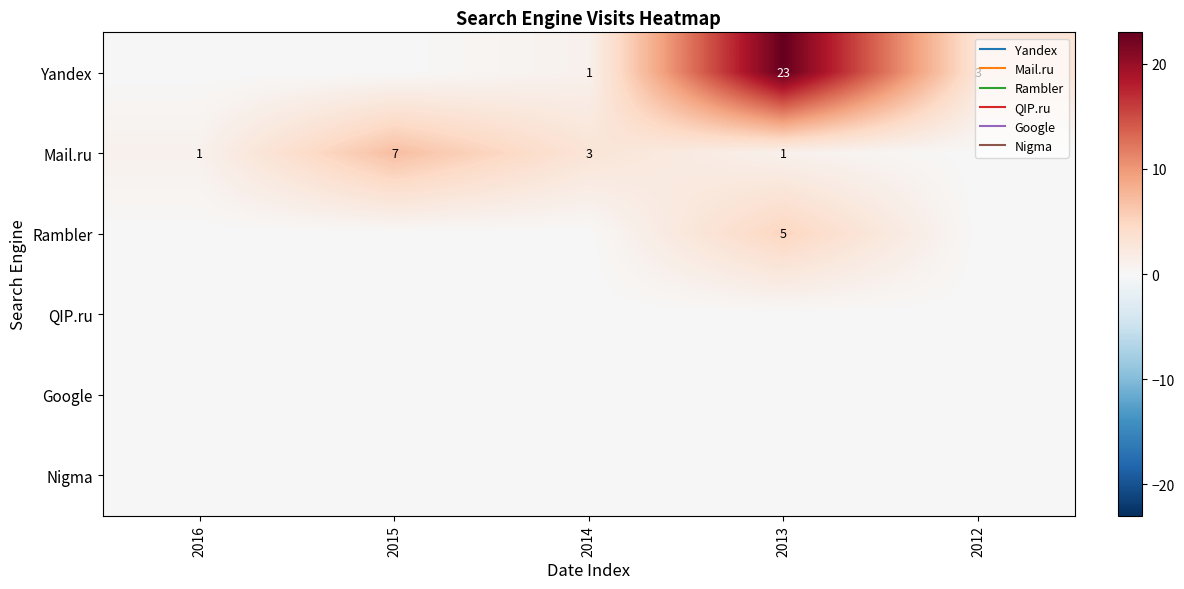

Which series has the largest range (max minus min)?

Yandex